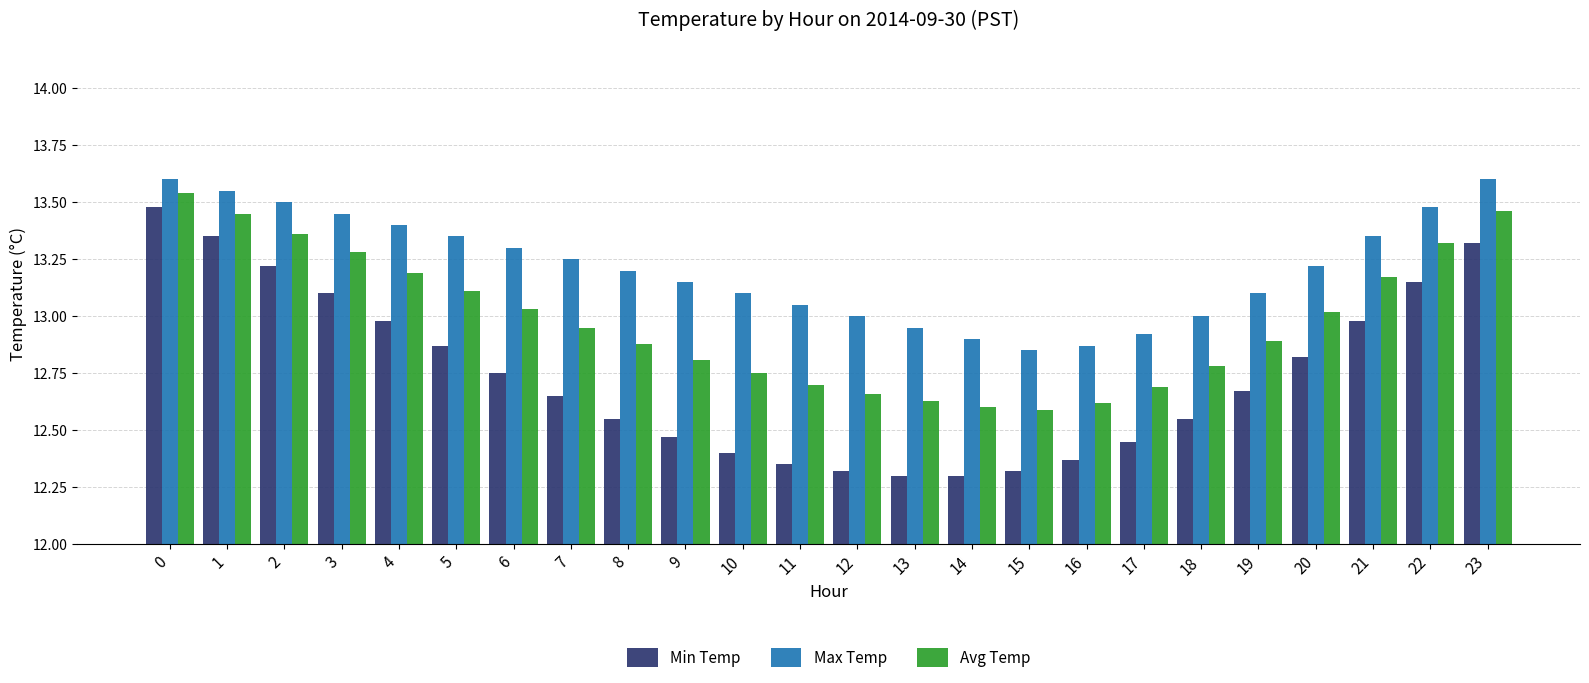

What is the difference between the second highest and minimum values in the Avg Temp series?

0.9